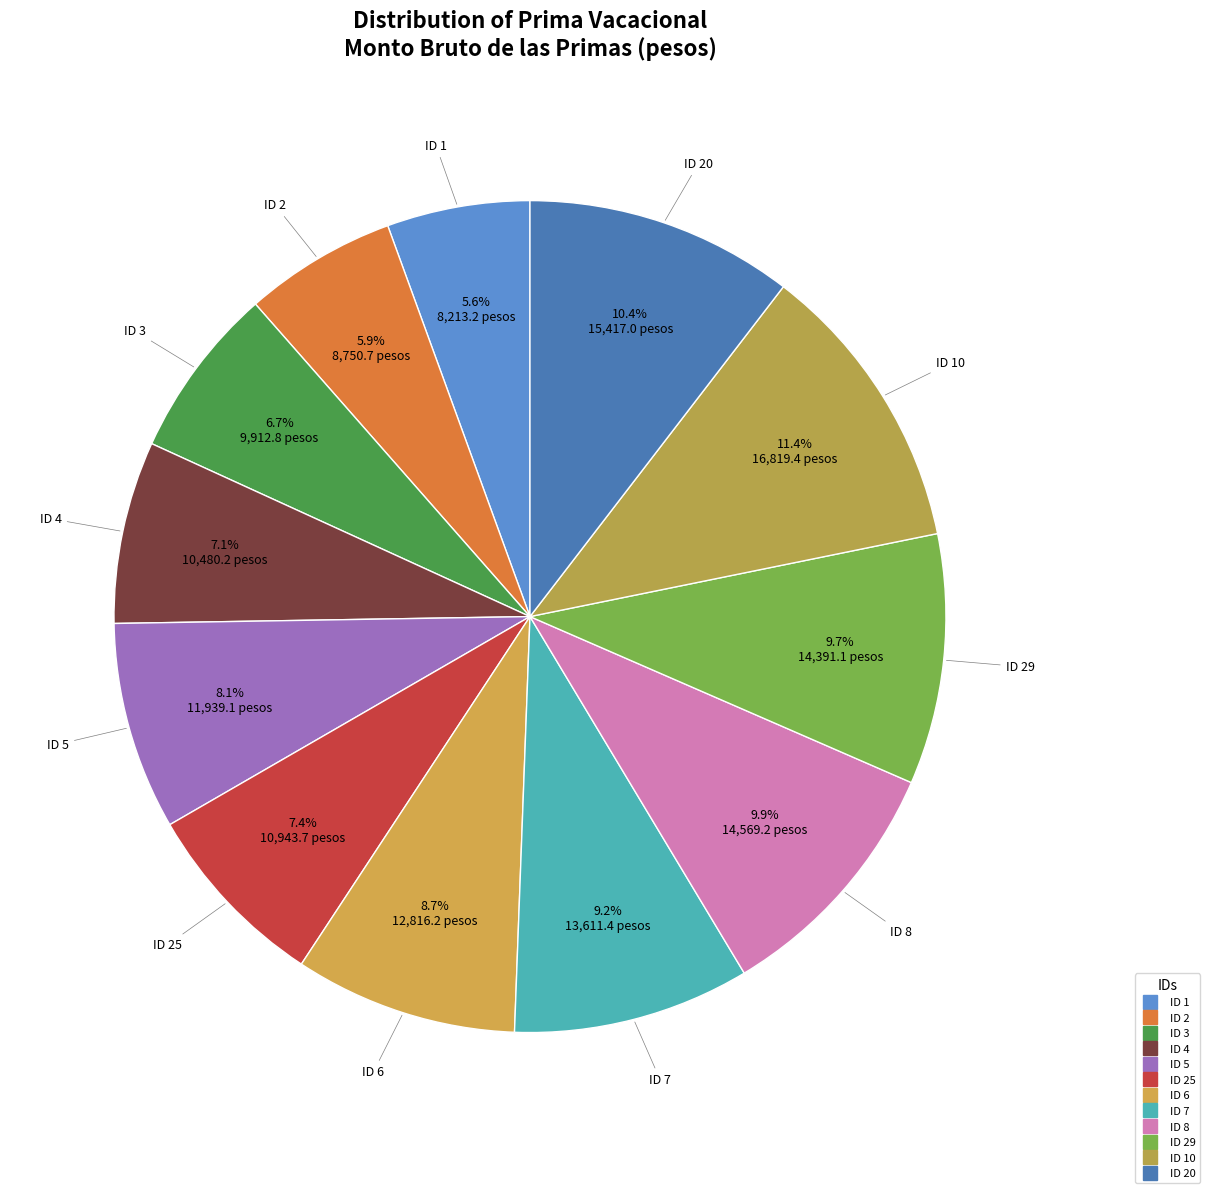

How many slices are in this pie chart?

12